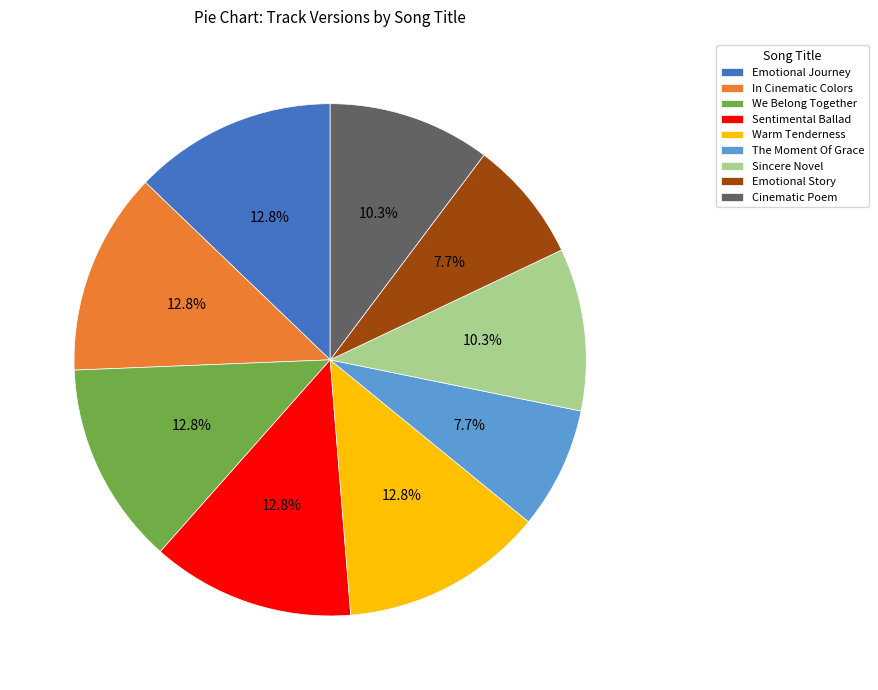

Approximately how many times larger is the value at The Moment Of Grace compared to Warm Tenderness?

0.6